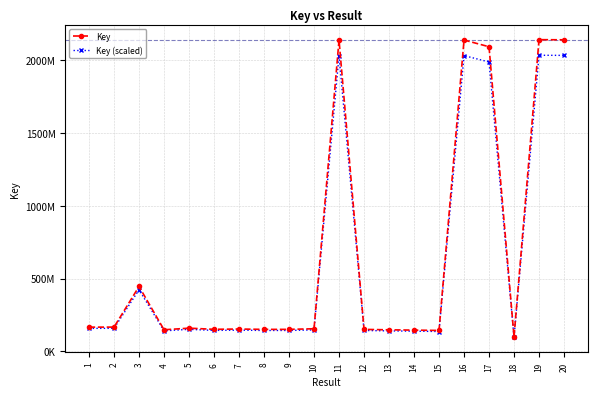

The value of Key at 18 is 134369079.9. True or false?

False